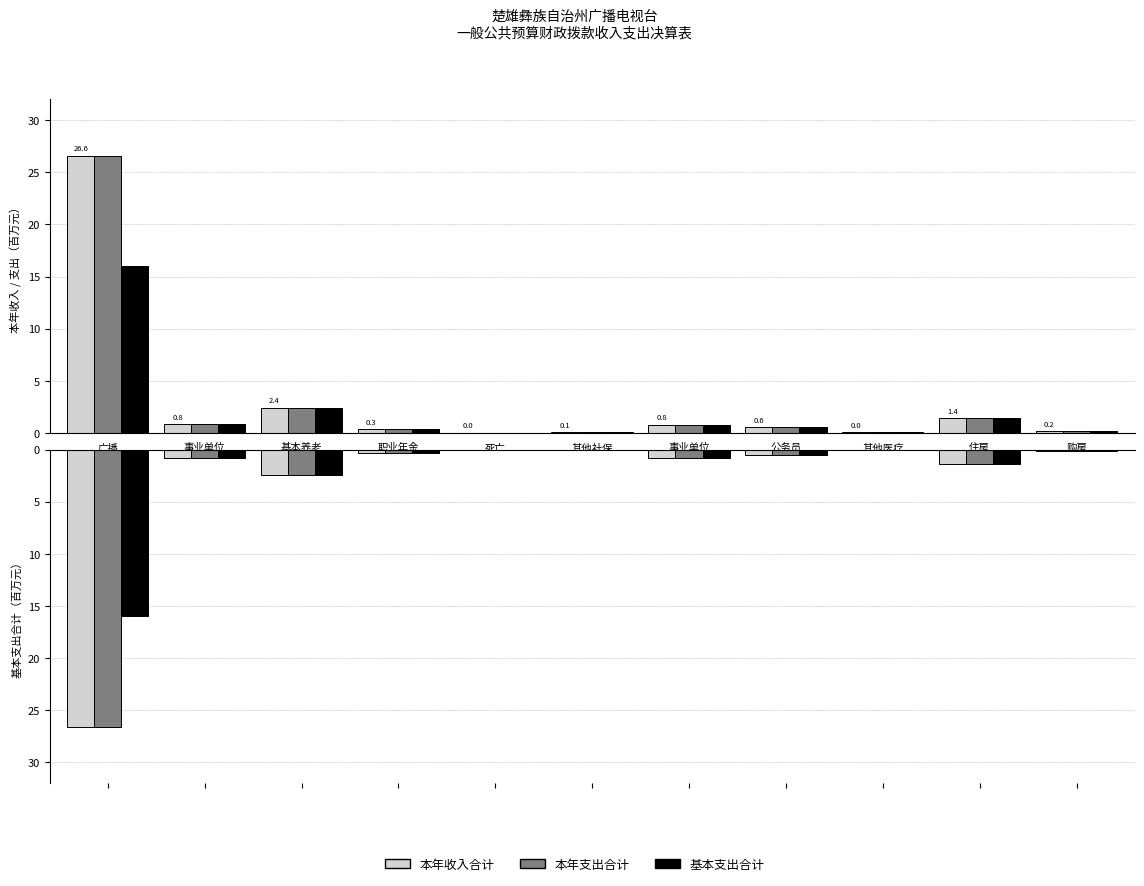

The value of 基本支出合计 at 住房
公积金 is 1.9. True or false?

False